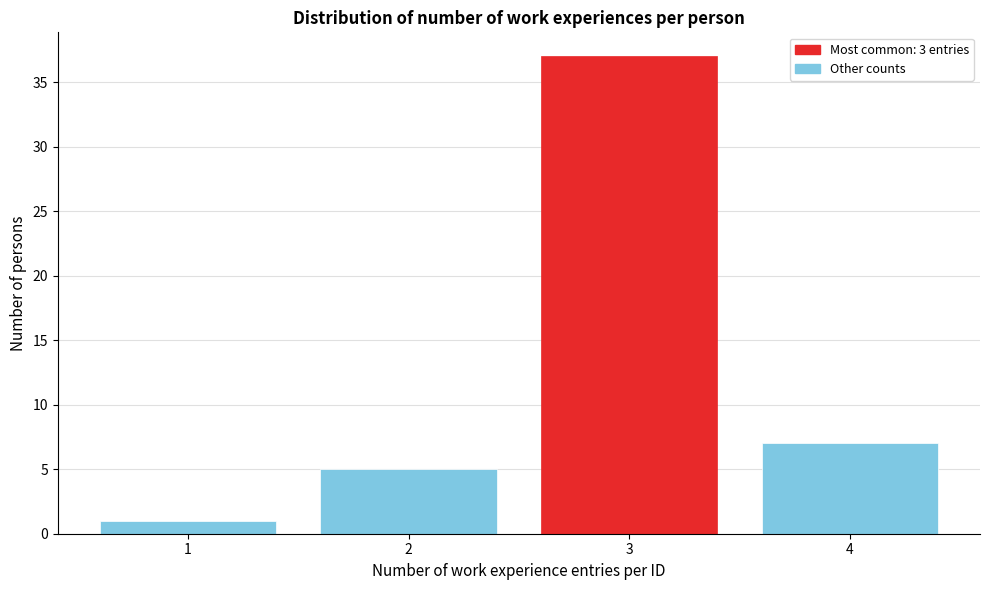

Reading right to left, what are all the values shown in this chart?

7	37	5	1